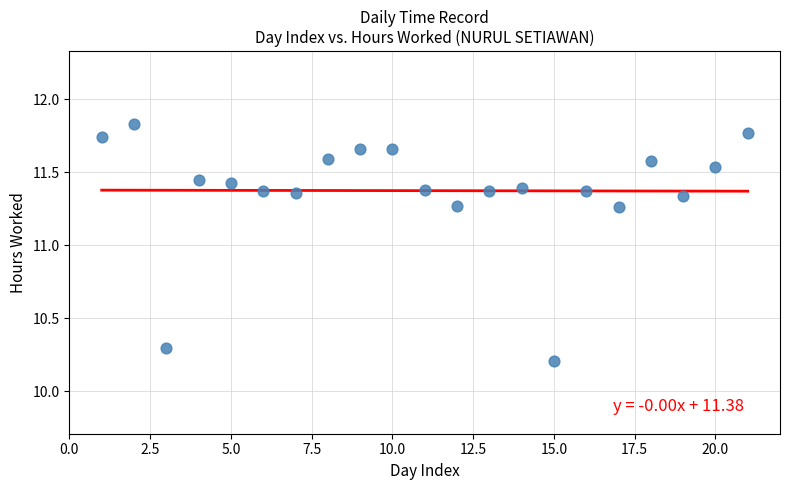

What is the range of Y values (max minus min)?

1.6